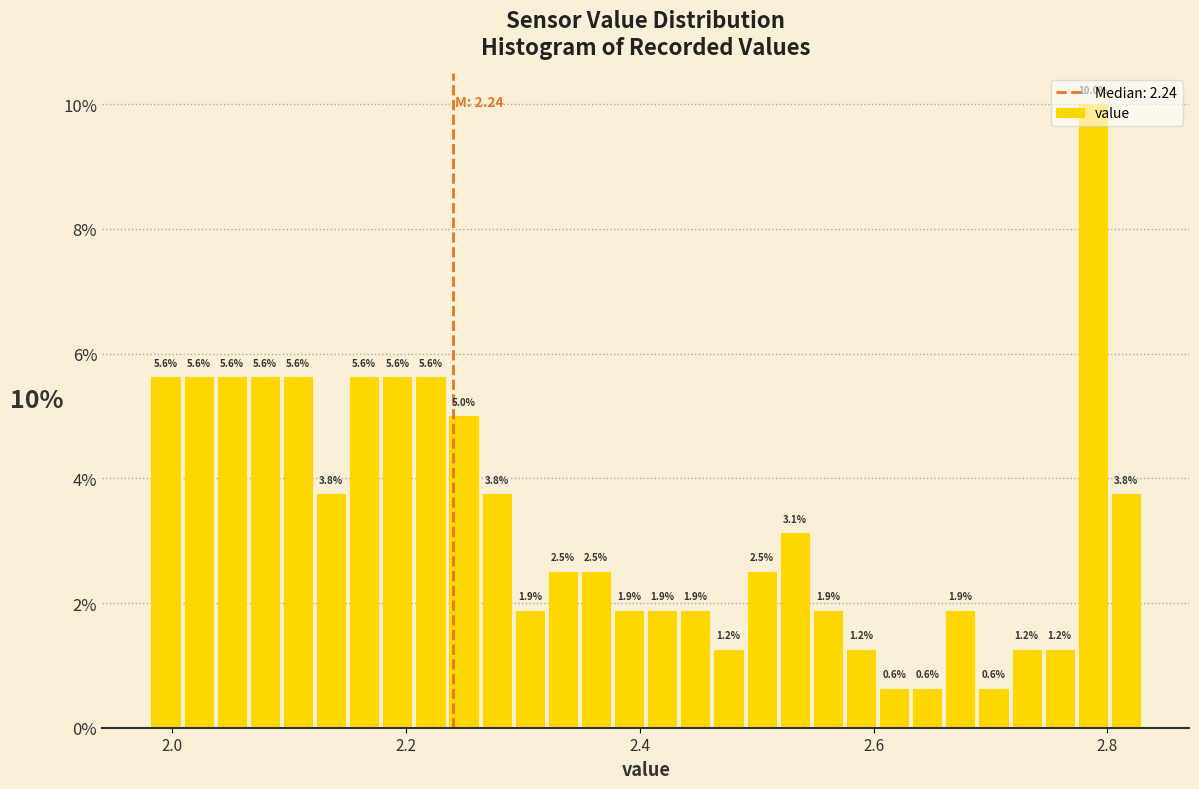

Read against the x-axis, roughly where is the centre of the tallest bar?

2.78